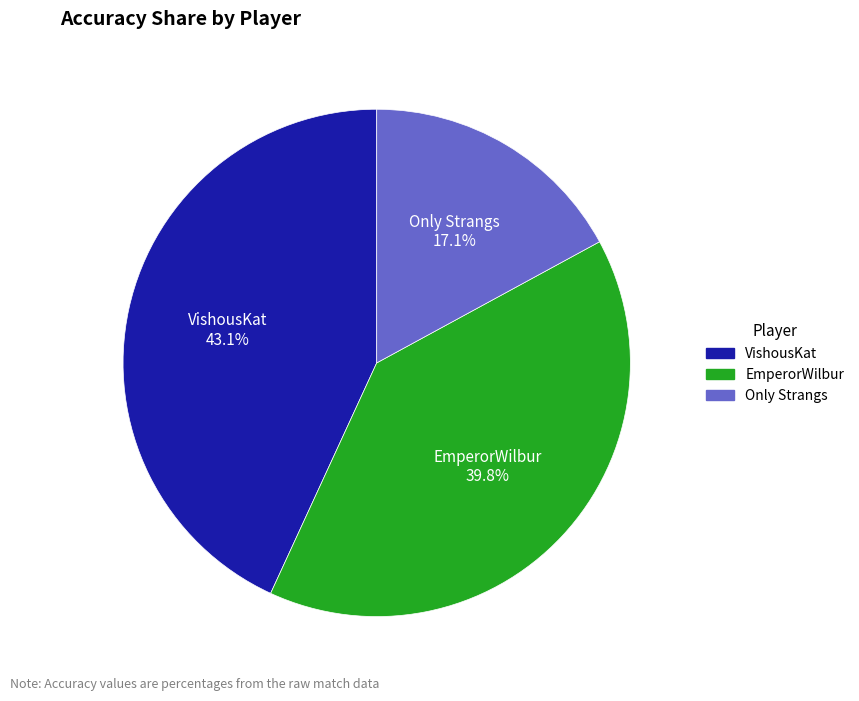

To the nearest percent, what percentage of the pie is VishousKat?

43%